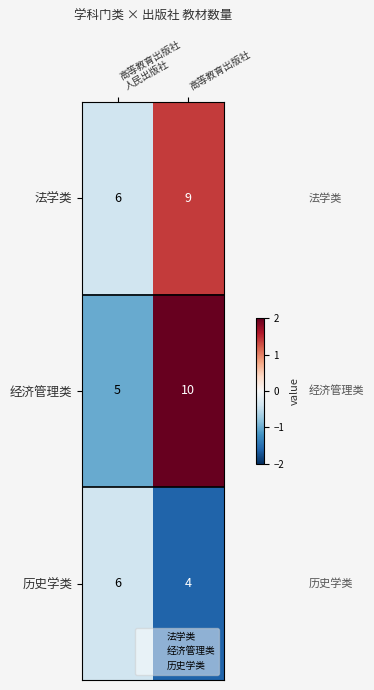

How many categories are shown in the chart?

2